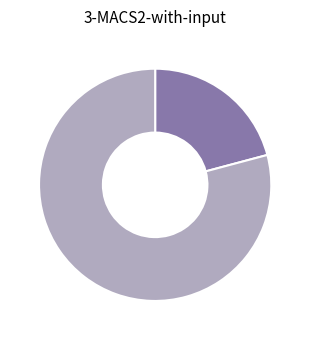

Count the number of slices in the pie.

2